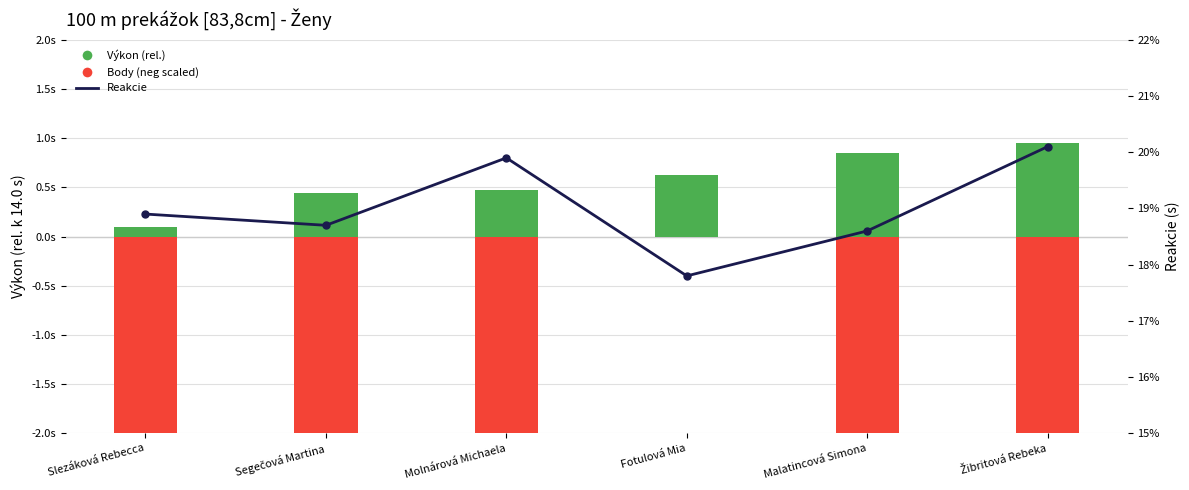

What is the approximate value of Body (neg scaled) at Malatincová Simona?

-3.5